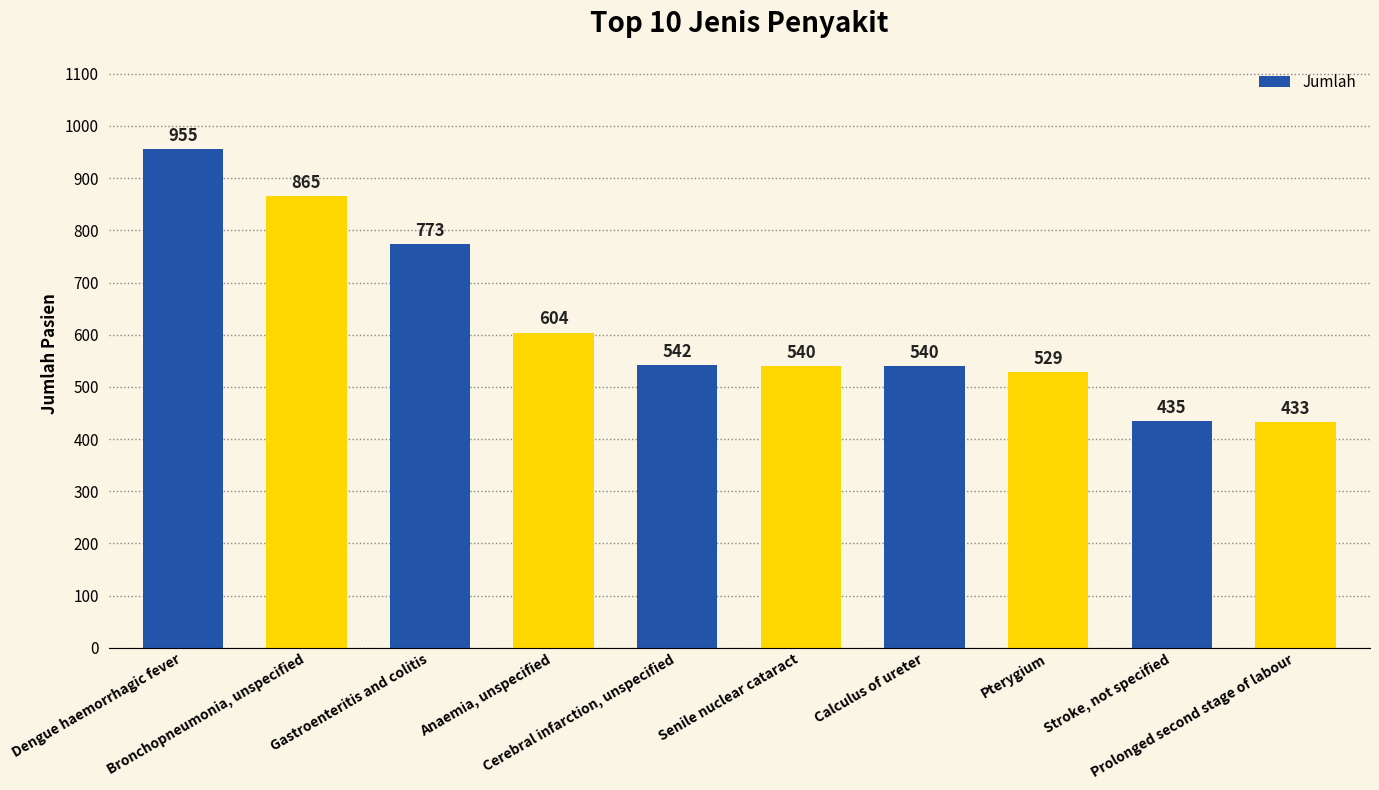

What is the value of the 3rd bar from the left?

773